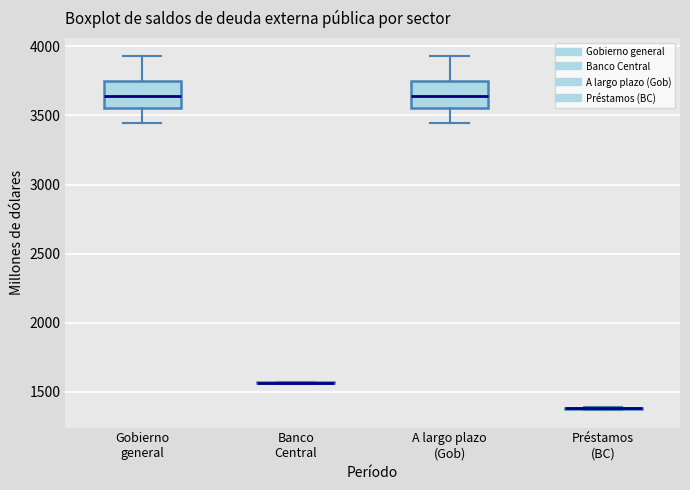

Reading left to right, transcribe this box plot: for each box, give where its median line is, the range the box spans, and where its two whiskers end, as read against the y-axis. The values are not printed on the chart, so give them approximately, as read against the axis.

Gobierno general: median 3650, box 3550 to 3750, whiskers 3450 to 3950
Banco Central: box collapsed to a line at 1550, whiskers 1550 to 1550
A largo plazo (Gob): median 3650, box 3550 to 3750, whiskers 3450 to 3950
Préstamos (BC): box collapsed to a line at 1400, whiskers 1350 to 1400